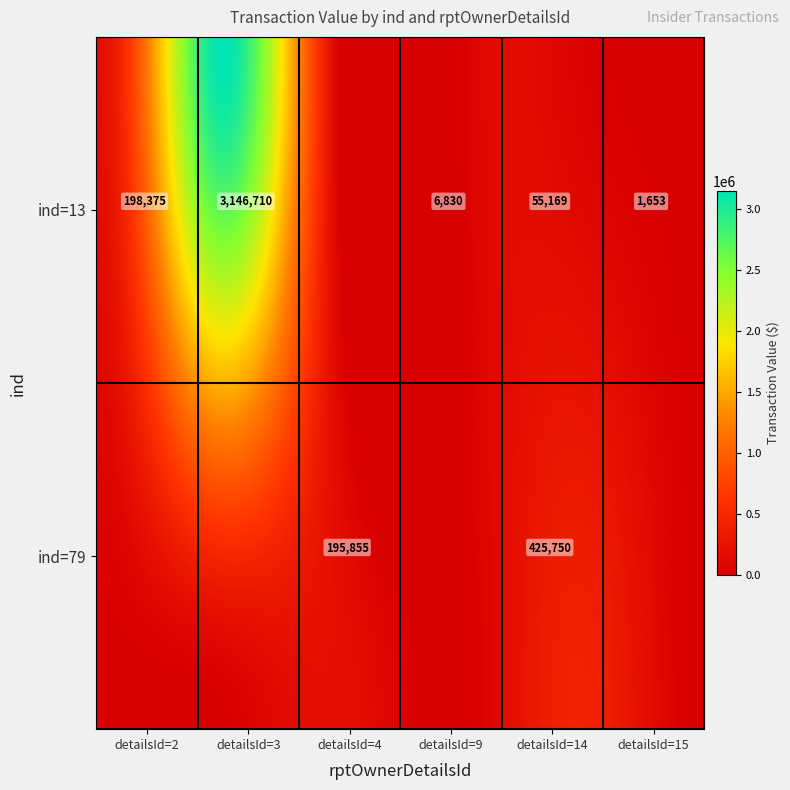

Between 13_2 and 13_3, which is larger?

13_3